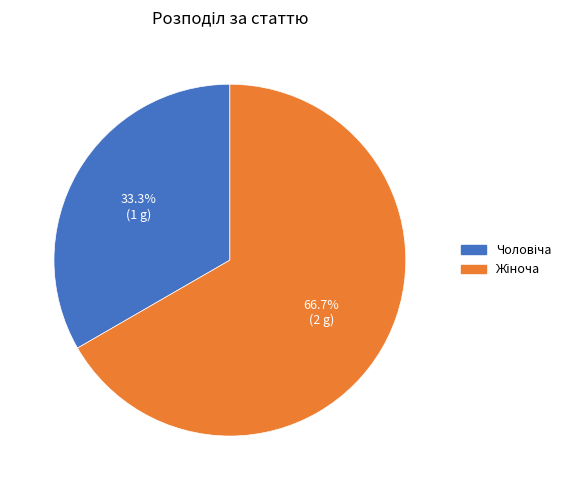

How many segments does this pie chart have?

2